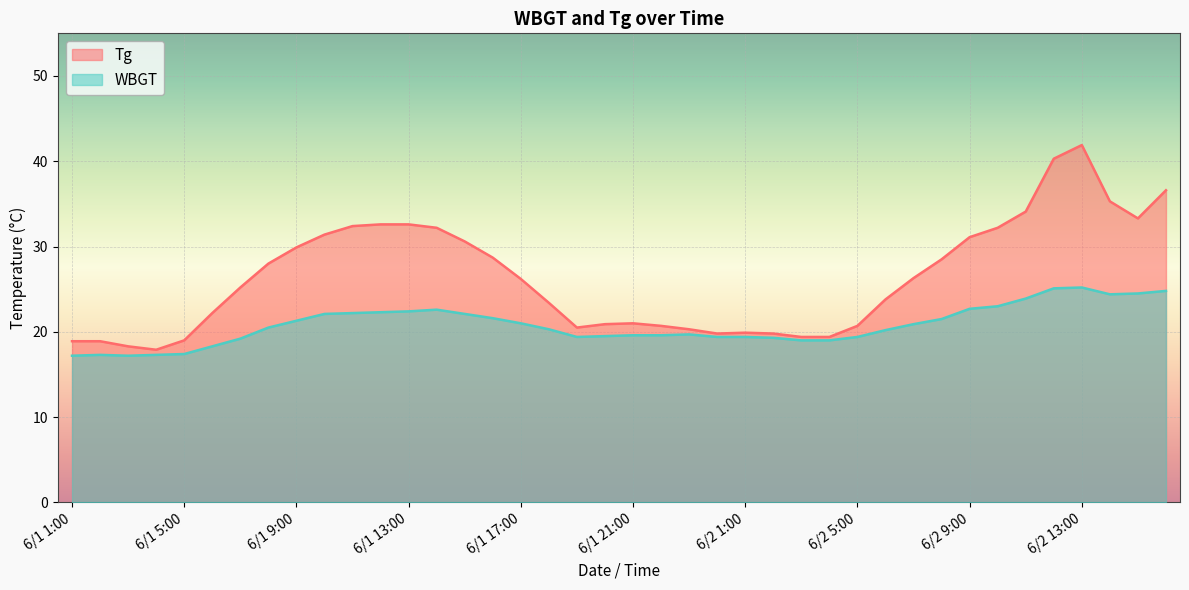

Between 6/1 9:00 and 6/1 11:00, which series saw the biggest shift?

Tg